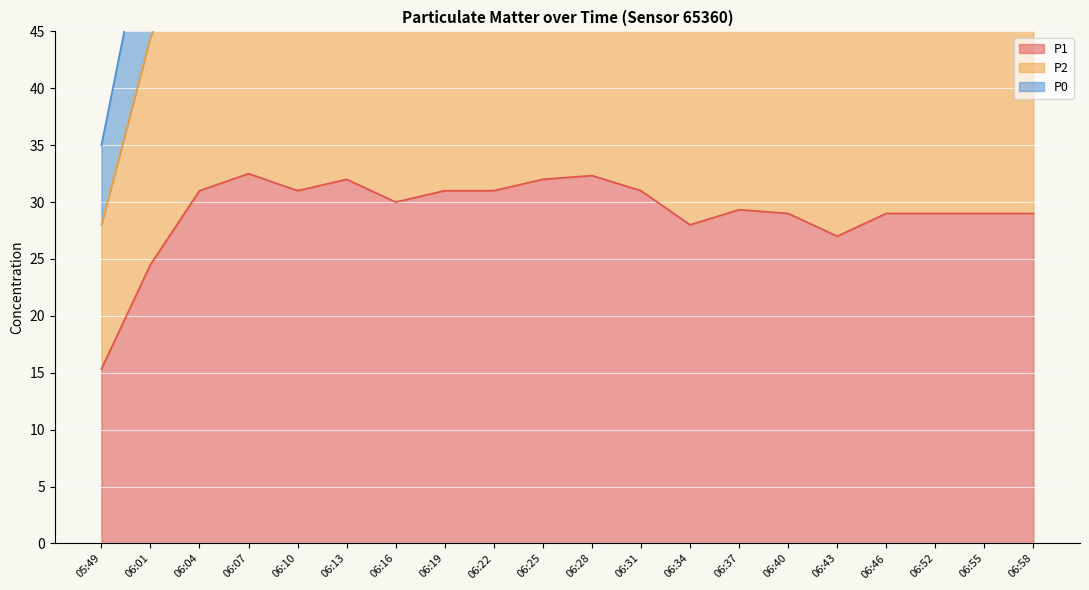

What is the difference between the maximum and minimum values in the P2 series?

29.5